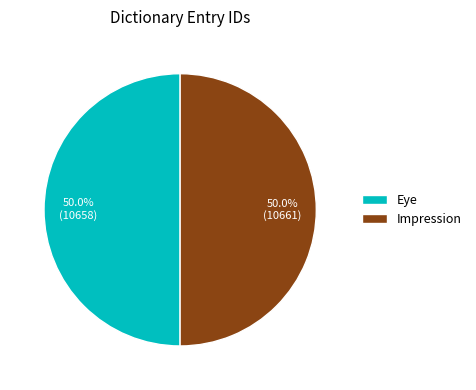

True or false: Eye accounts for 50% of the total.

True